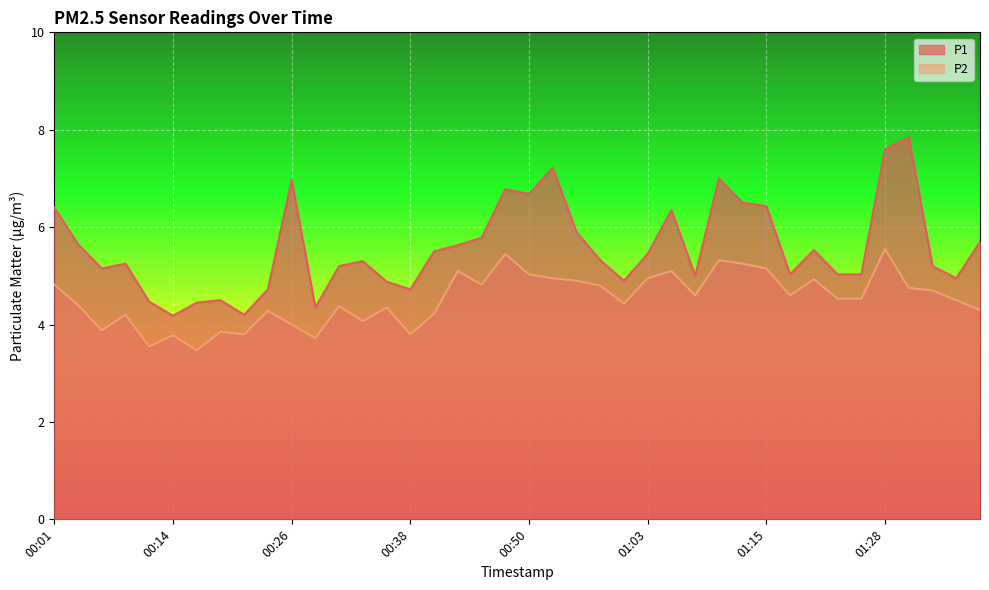

True or false: P2 and P1 cross at least once.

False